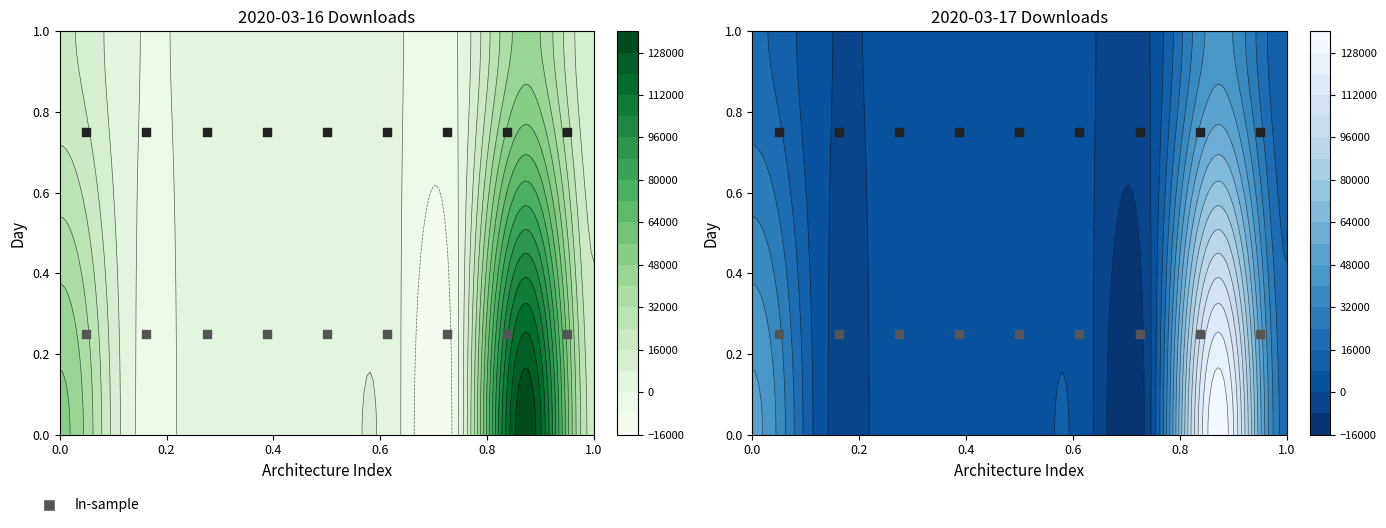

Reading right to left, what are all the values shown in this chart?

2020-03-16: 20349	134598	2932	3623	2805	4433	3181	4093	50301
2020-03-17: 9216	43674	1322	1656	1337	1951	1471	1879	17677